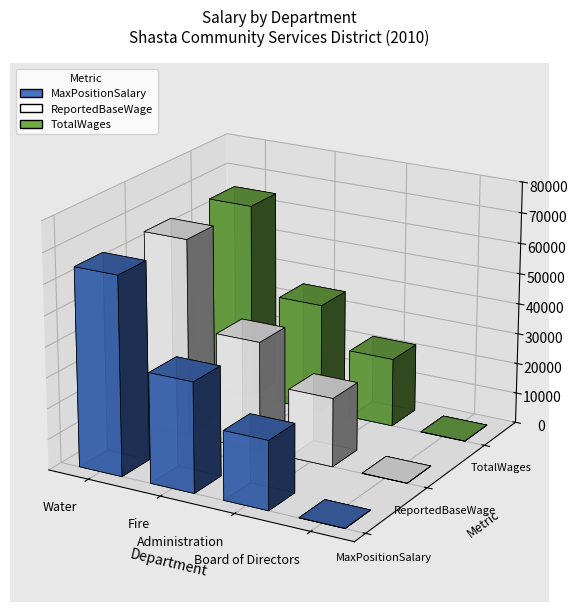

What is the value of the TotalWages bar at the 4th from the left?

45